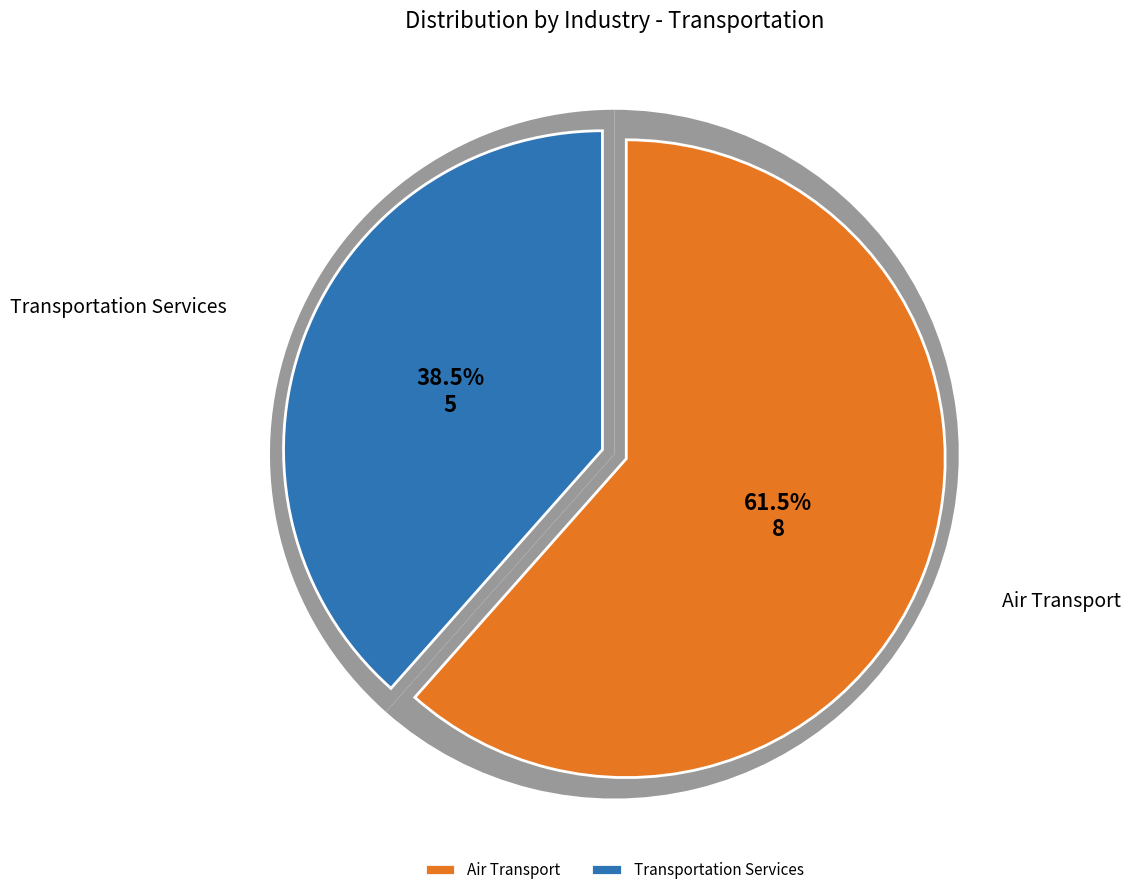

Rank the categories by value from highest to lowest.

Air Transport, Transportation Services